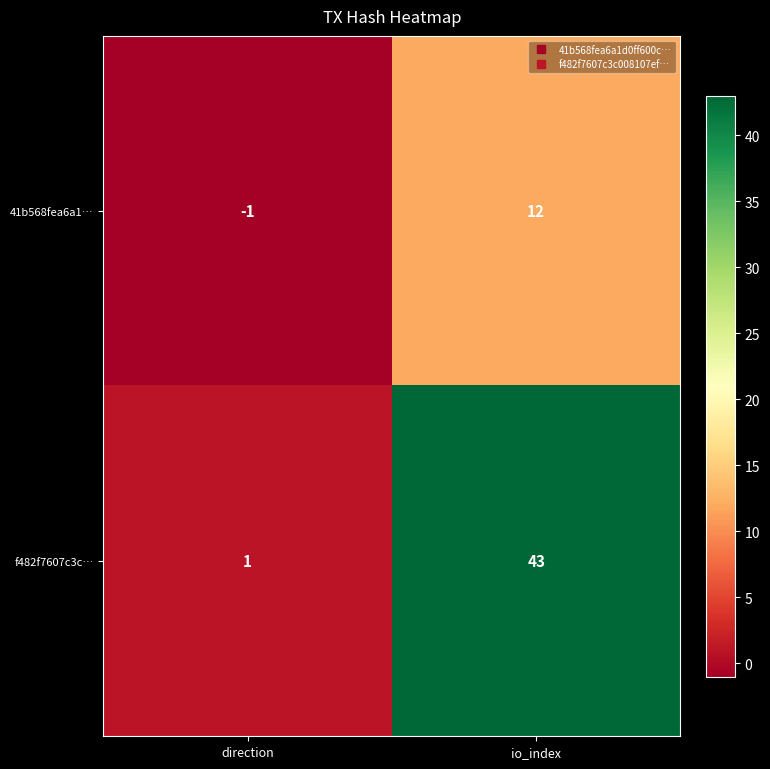

List the series in order of their peak value, highest first.

f482f7607c3c…, 41b568fea6a1…